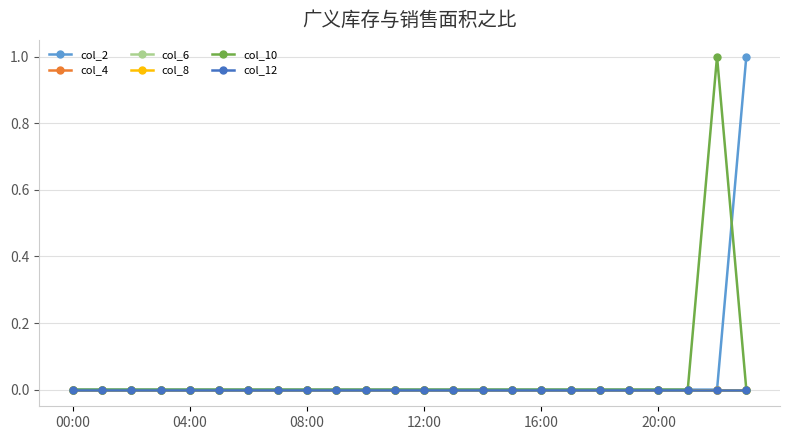

Does the chart display data point markers on the line(s)?

Yes